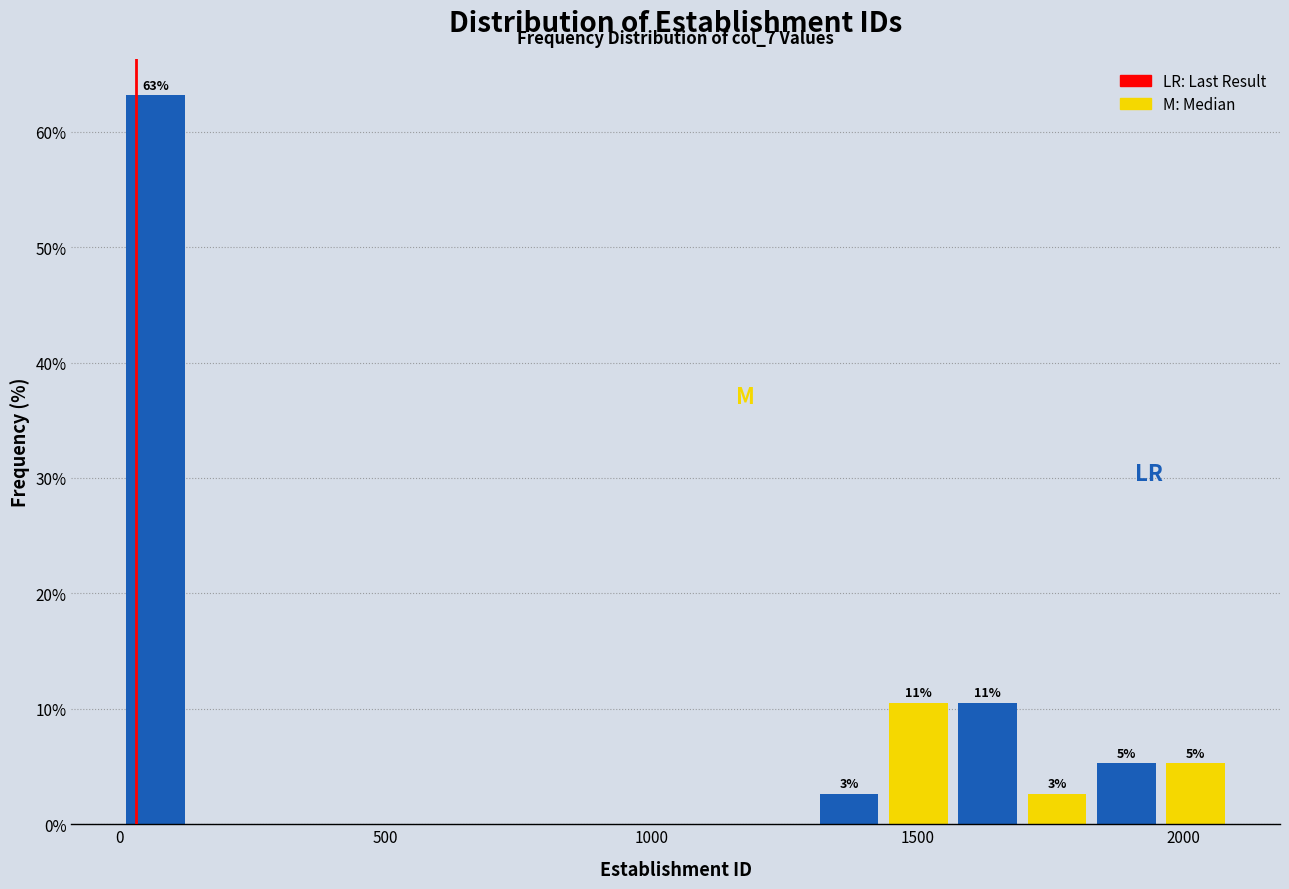

Read against the x-axis, roughly where is the centre of the tallest bar?

50